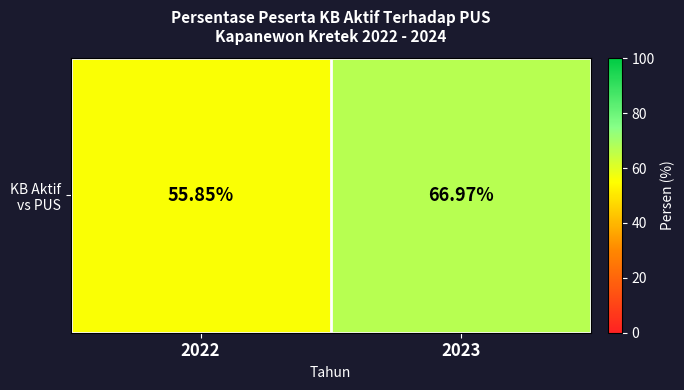

Reading left to right, transcribe all the data shown in this chart.

2022=55.9	2023=67.0